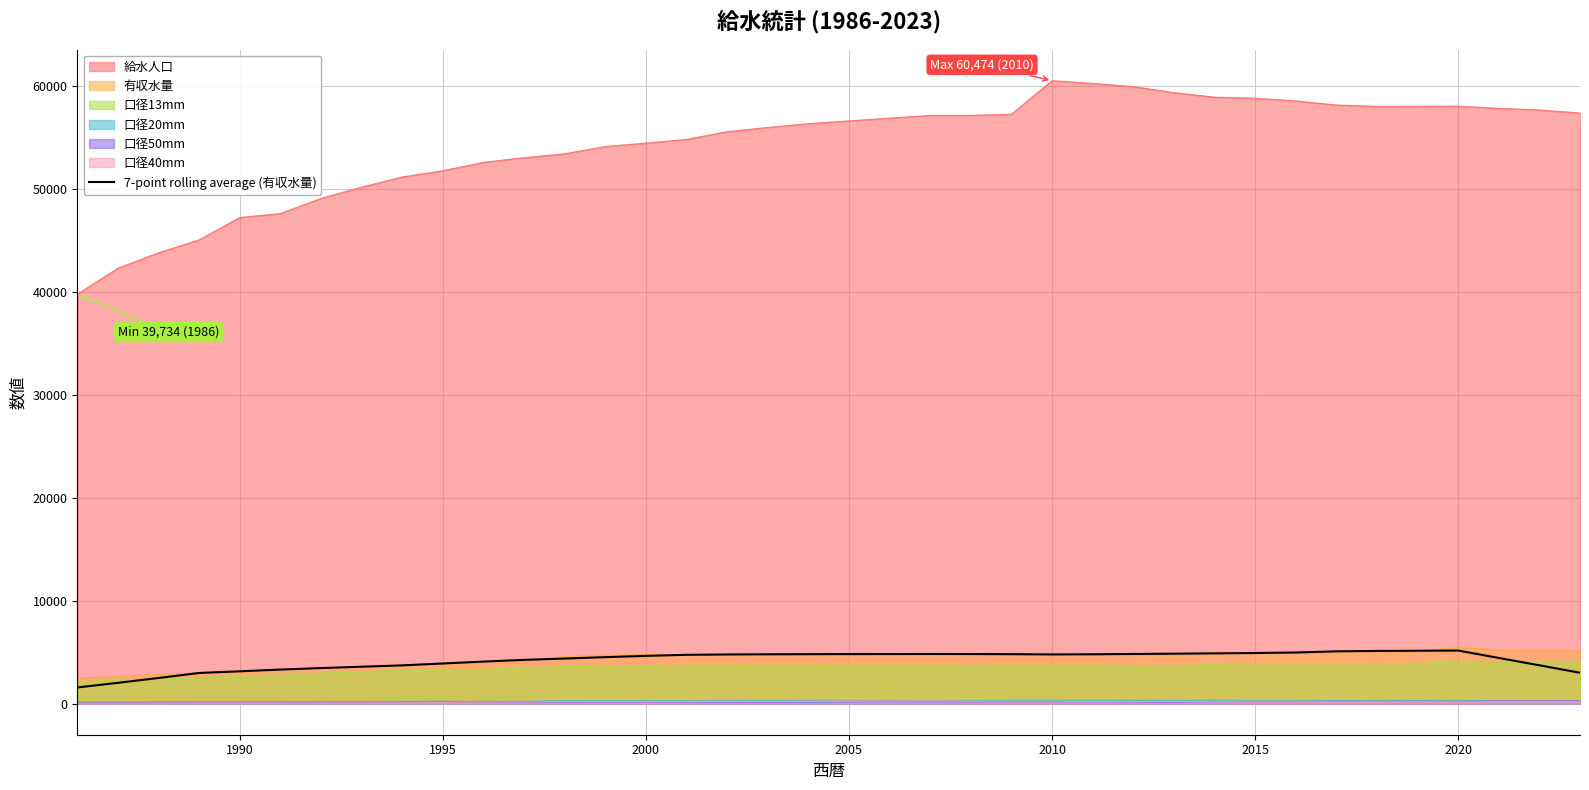

True or false: 給水人口 has a value of 47188.0 at 1990.

True